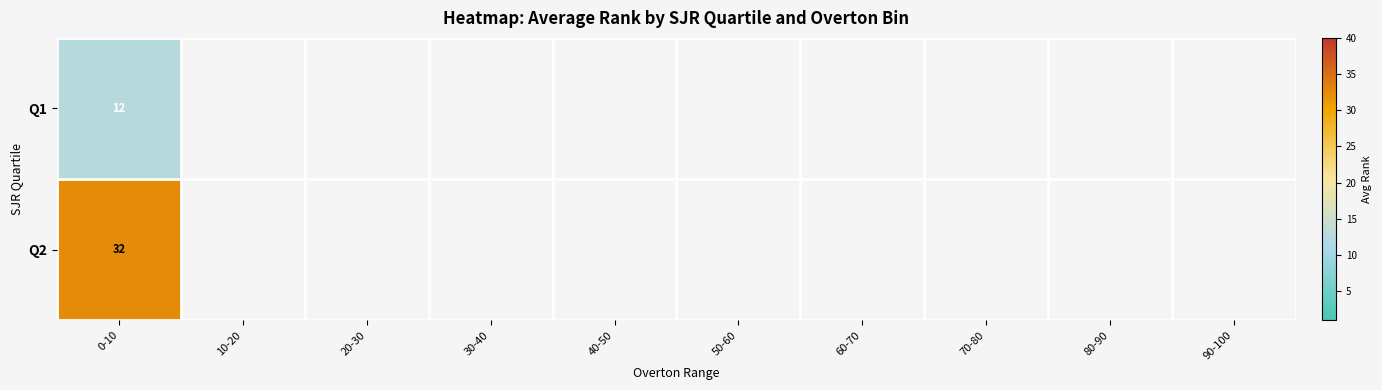

At which category is the sum across all series the highest?

0-10